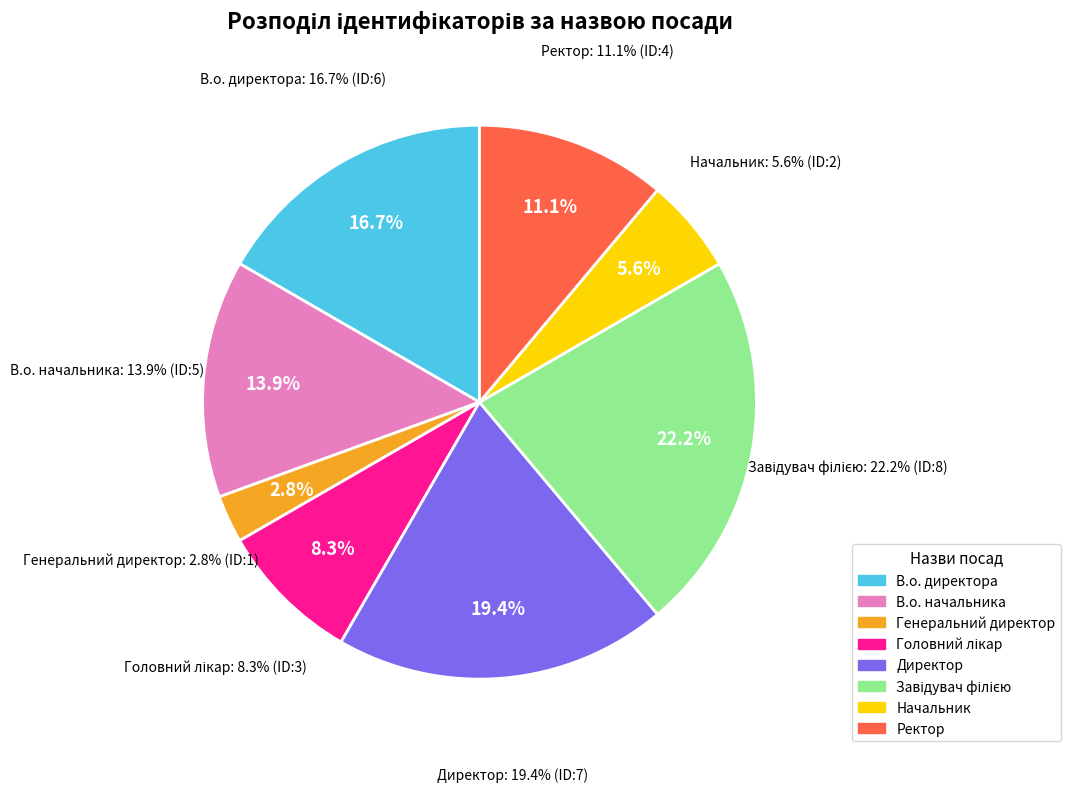

Which slice is the largest?

Завідувач філією